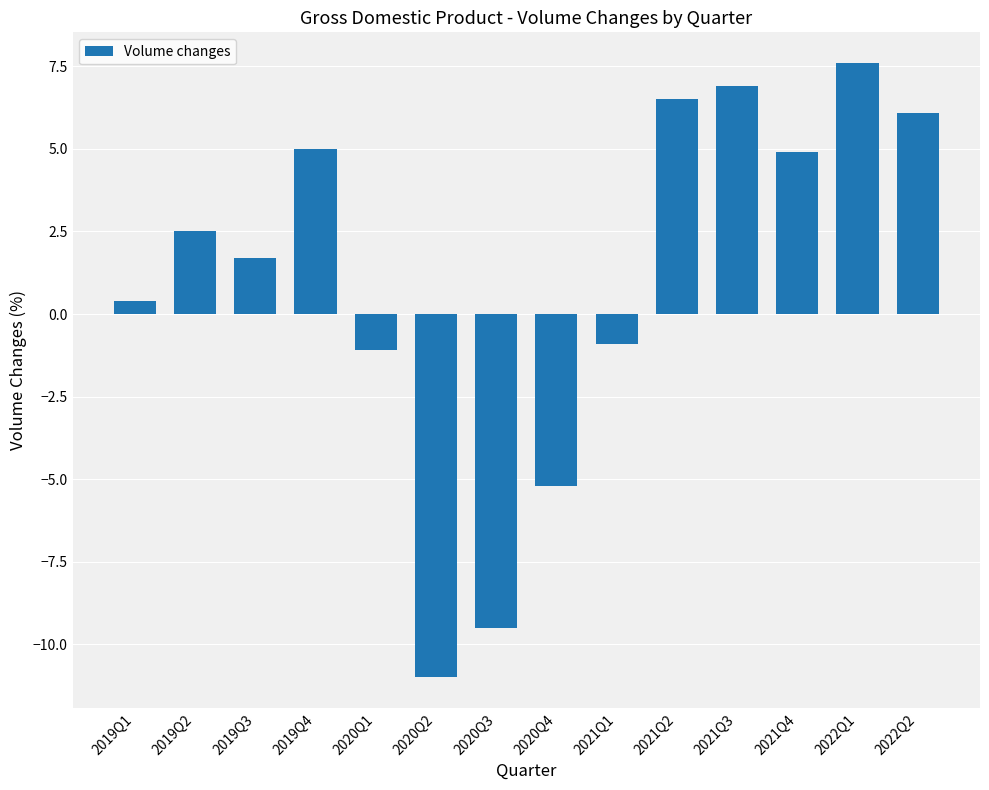

The value at 2020Q4 is -5.2. True or false?

True